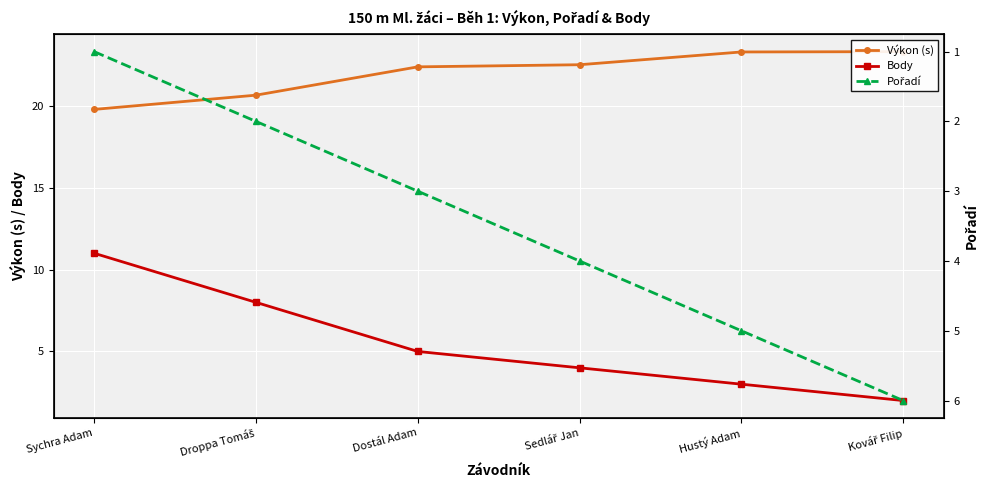

Read the Body value at Sychra Adam.

11